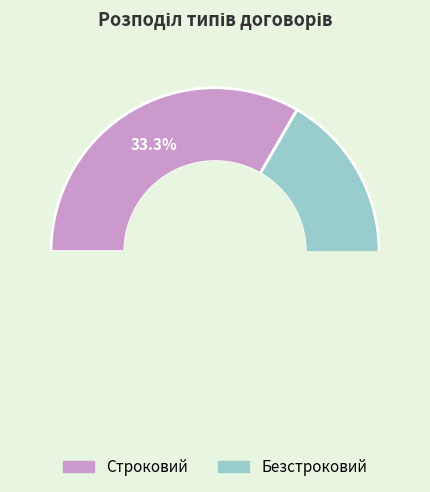

To the nearest percent, what portion does Строковий represent?

33%